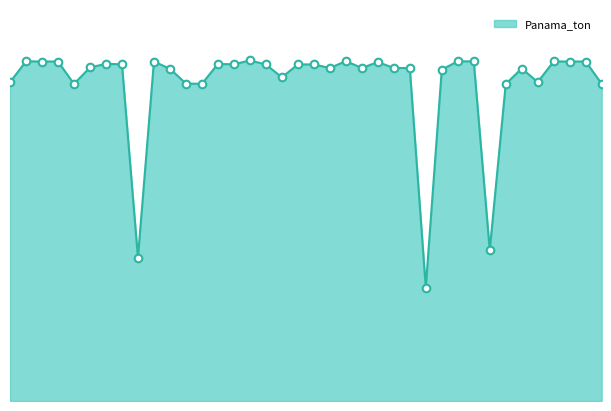

Is this an area chart (filled region under the line)?

Yes